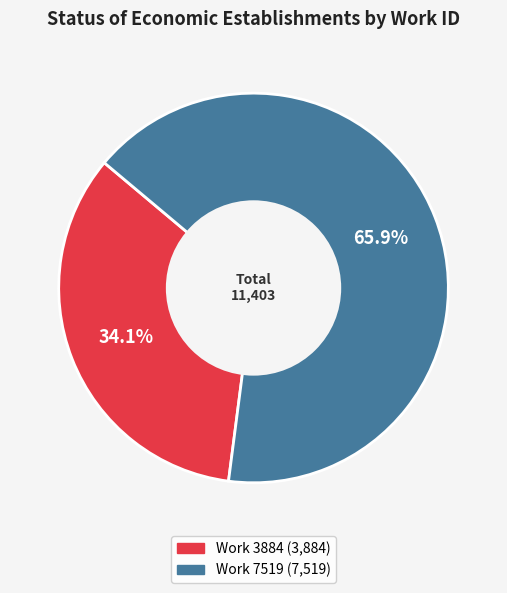

Combined, what portion of the pie is Work 3884 and Work 7519?

100.0%